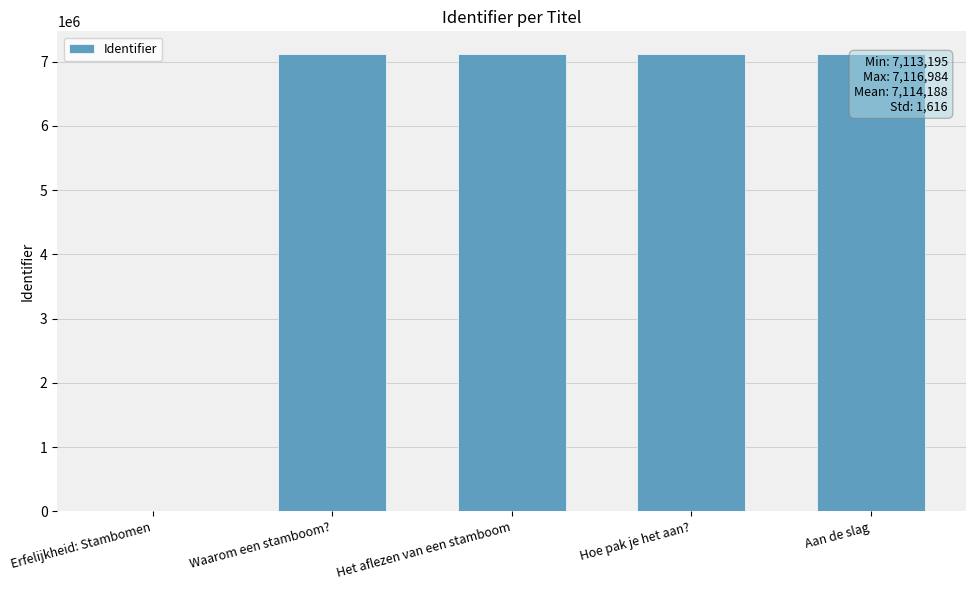

Approximately how many times larger is the value at Waarom een stamboom? compared to Aan de slag?

1.0